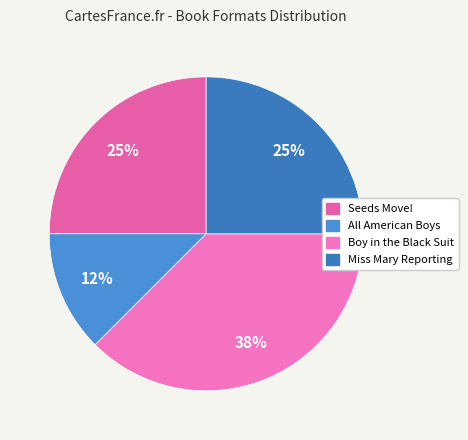

To the nearest percent, what percentage of the pie is Miss Mary Reporting?

25%